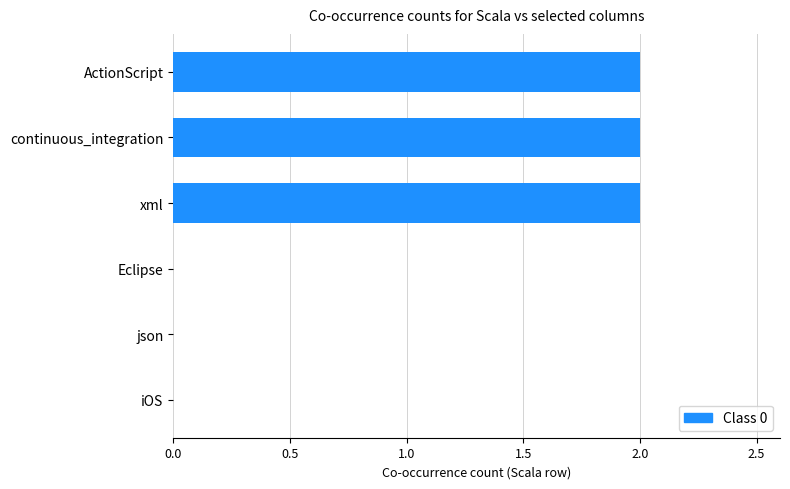

The chart shows a value of -1 at Eclipse. True or false?

False